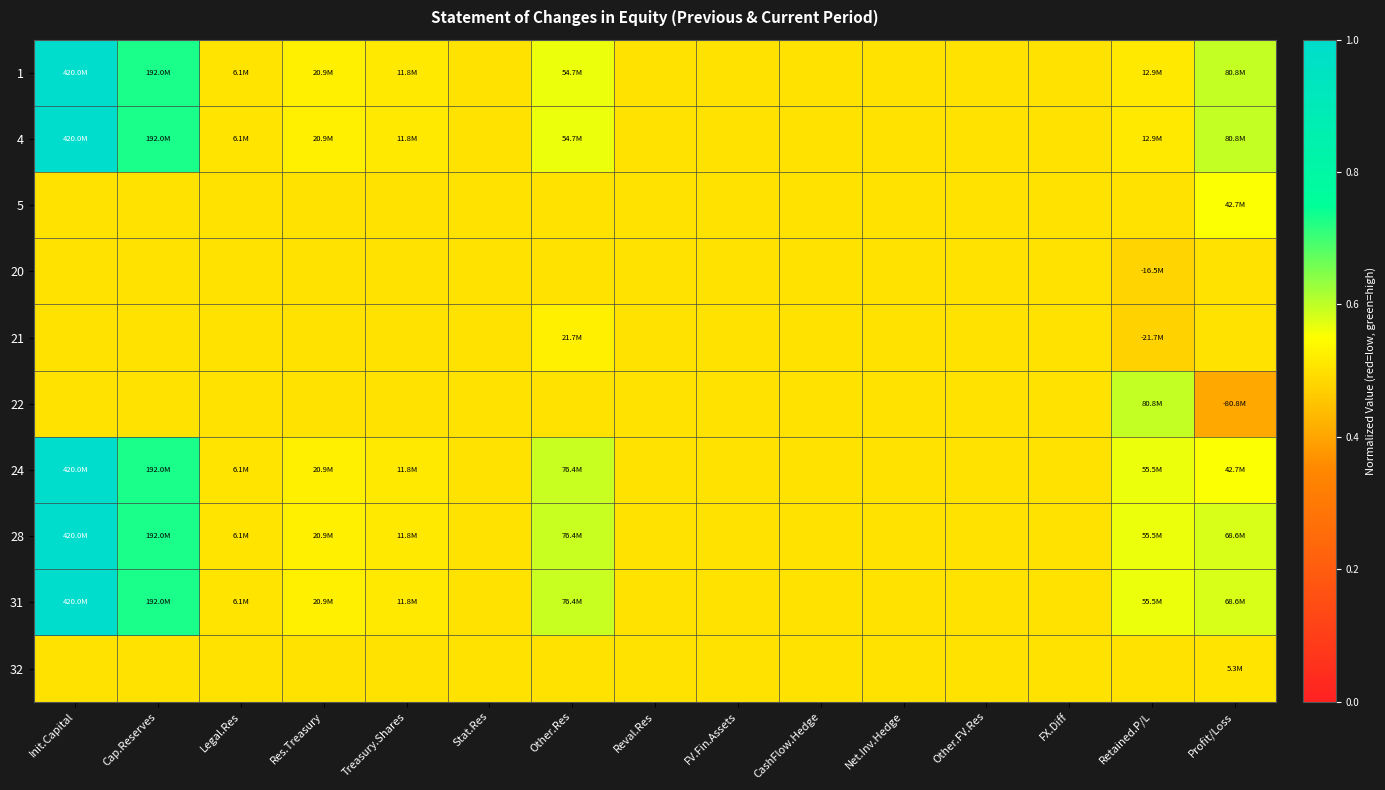

How many categories are shown in the chart?

15